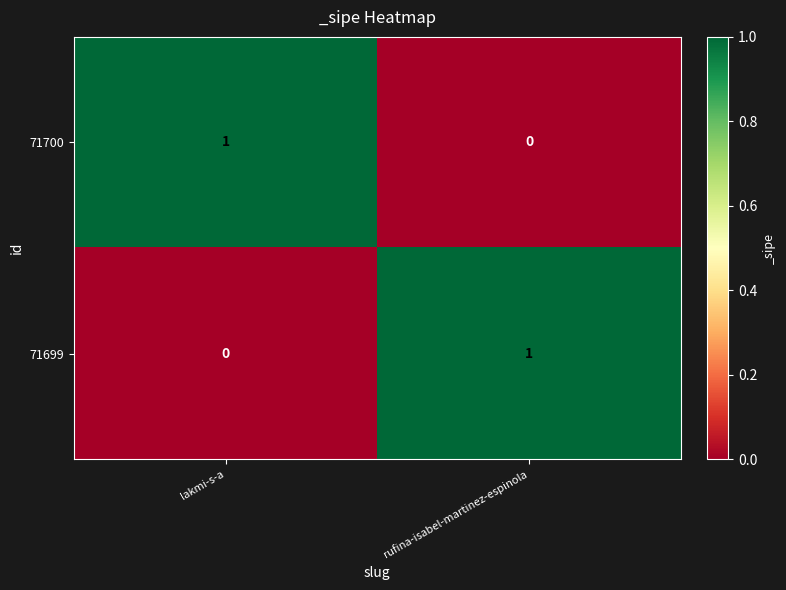

Is it true that 71699 equals 1 at rufina-isabel-martinez-espinola?

True